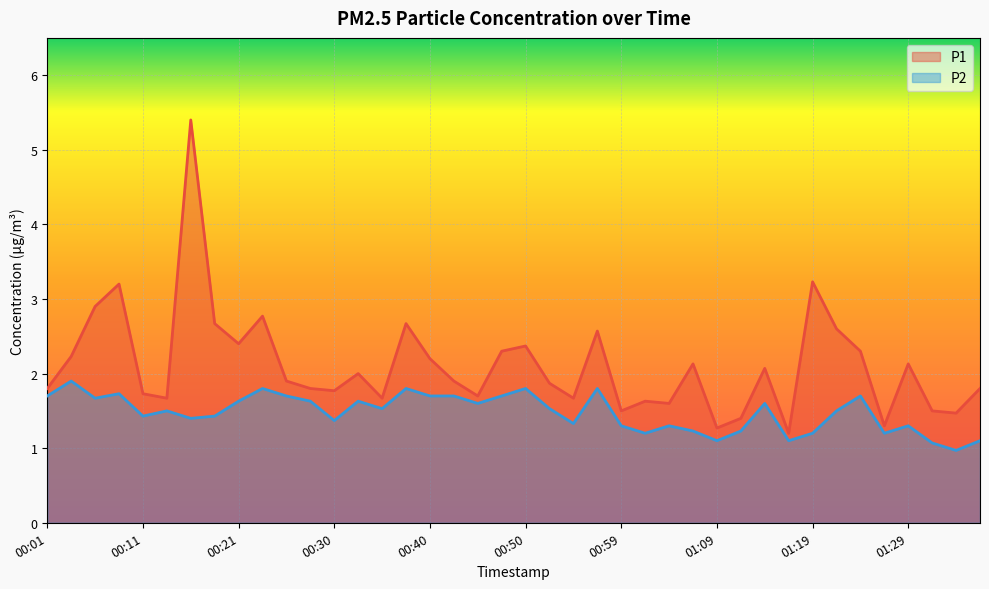

Between 01:31 and 00:40, which is larger?

00:40